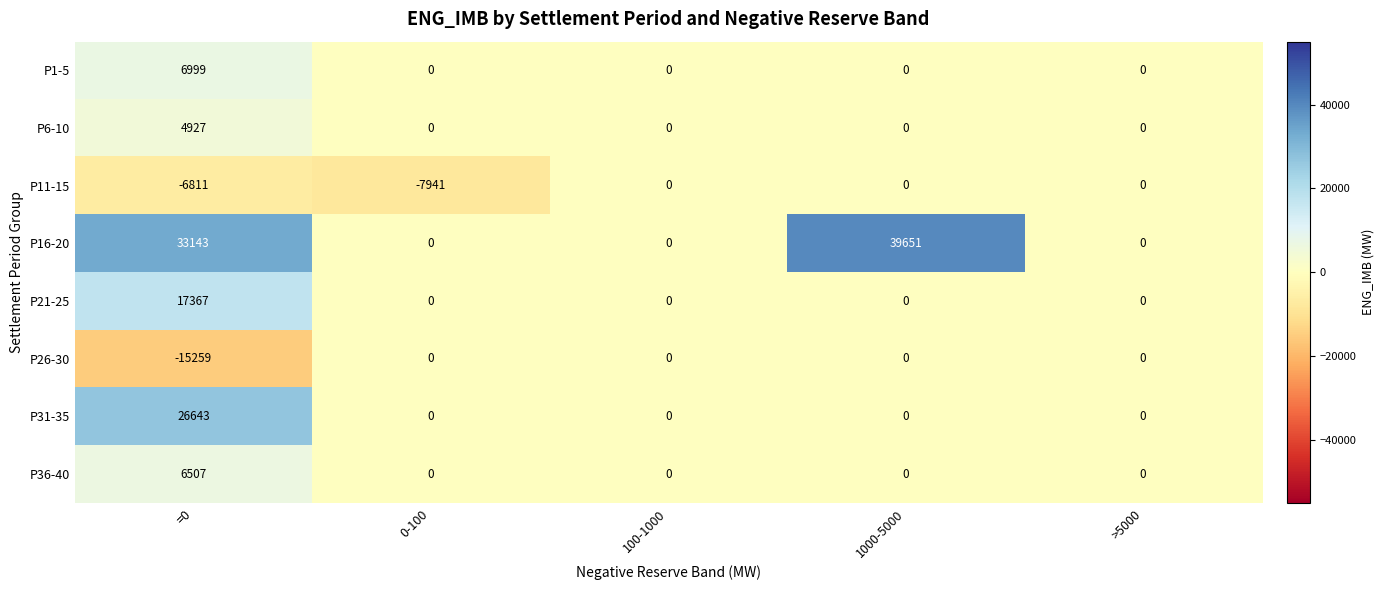

What is the total value across all series at =0?

73516